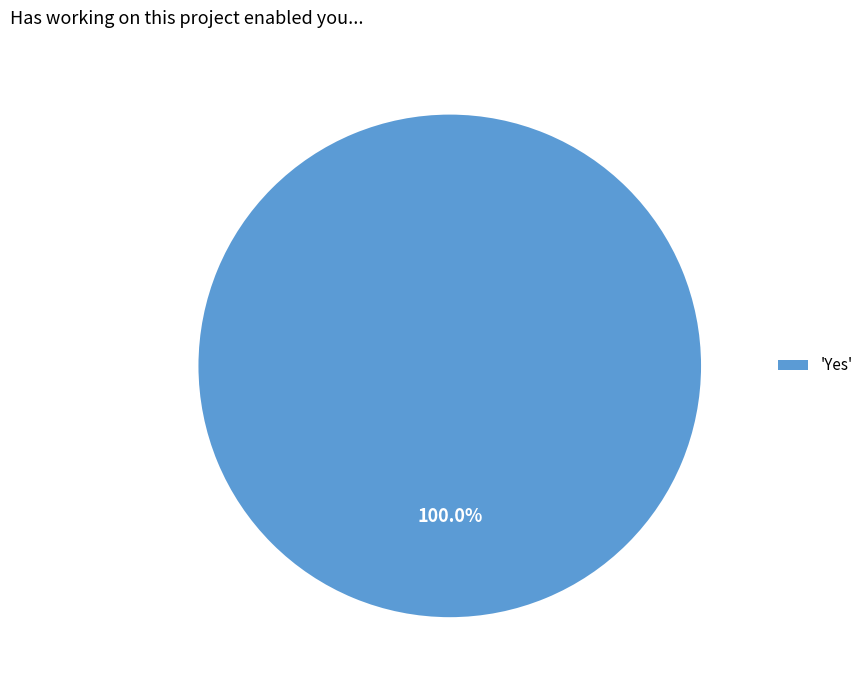

Rank the categories by value from lowest to highest.

'Yes'